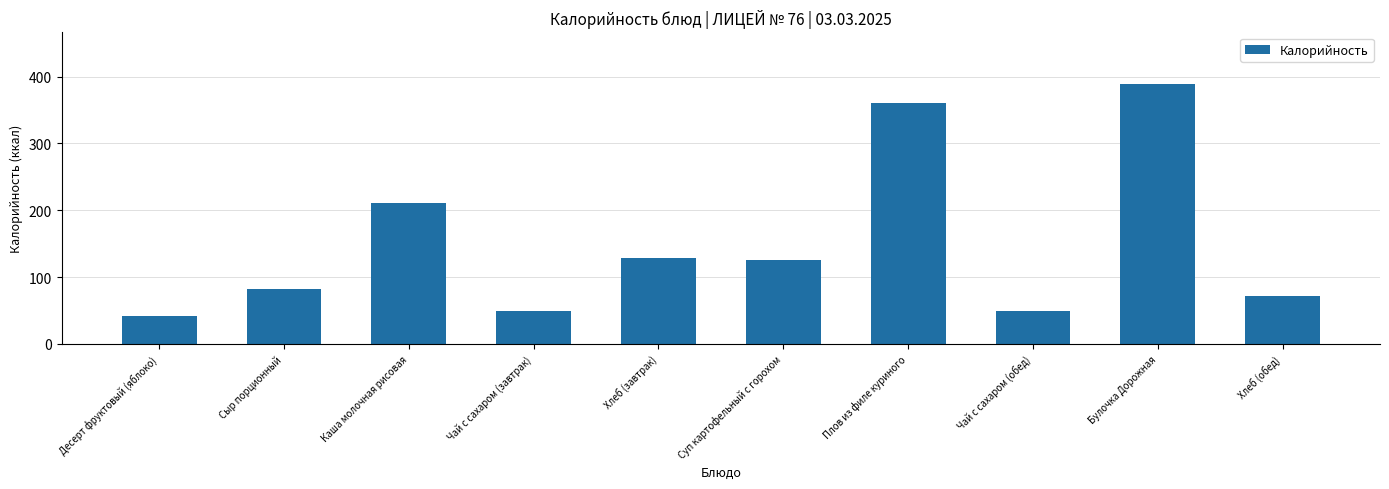

The chart shows a value of 81.8 at Сыр порционный. True or false?

True